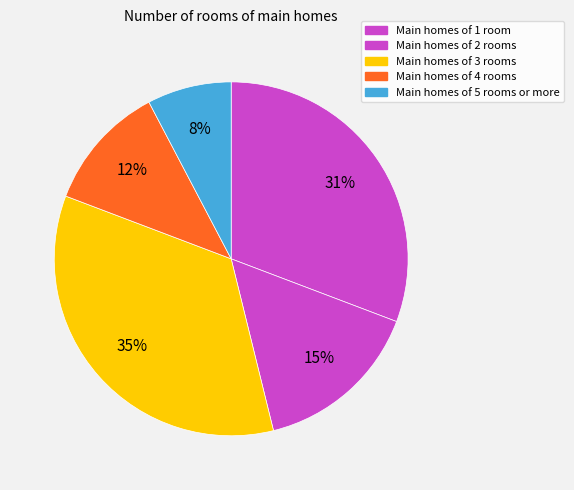

How many segments does this pie chart have?

5